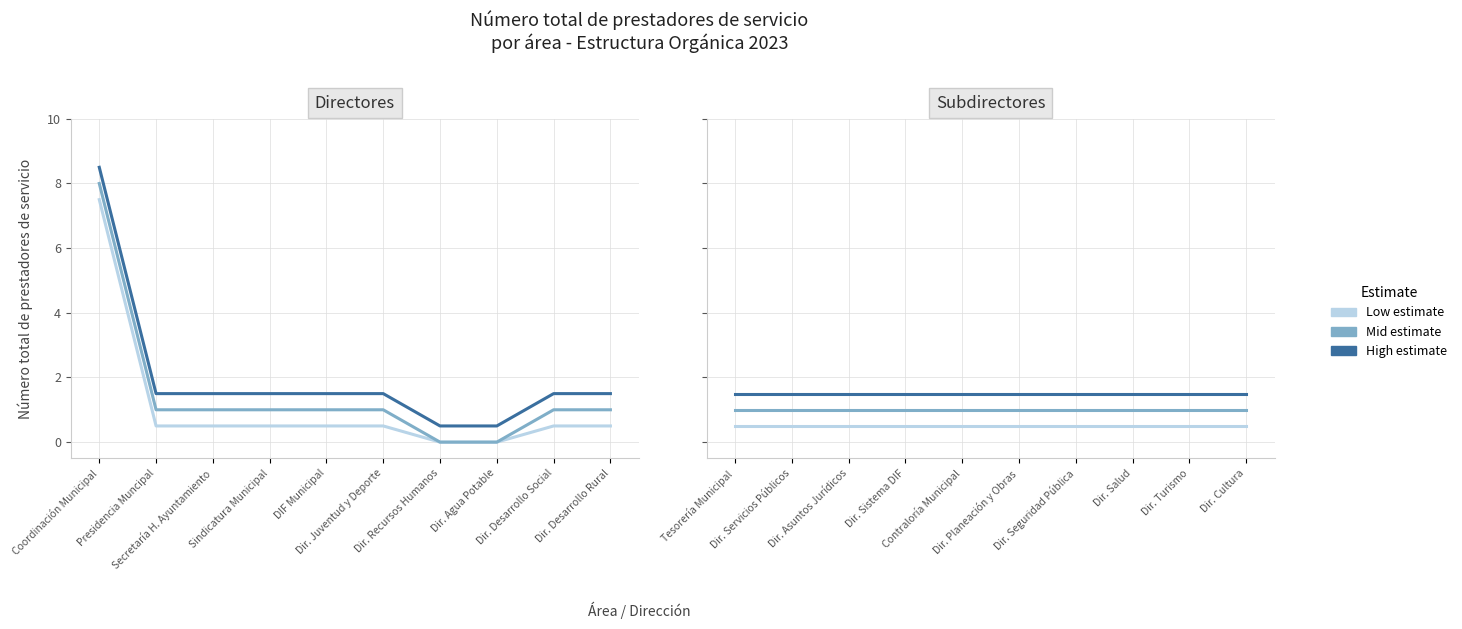

List the series in order of their peak value, lowest first.

Low estimate, Mid estimate, High estimate